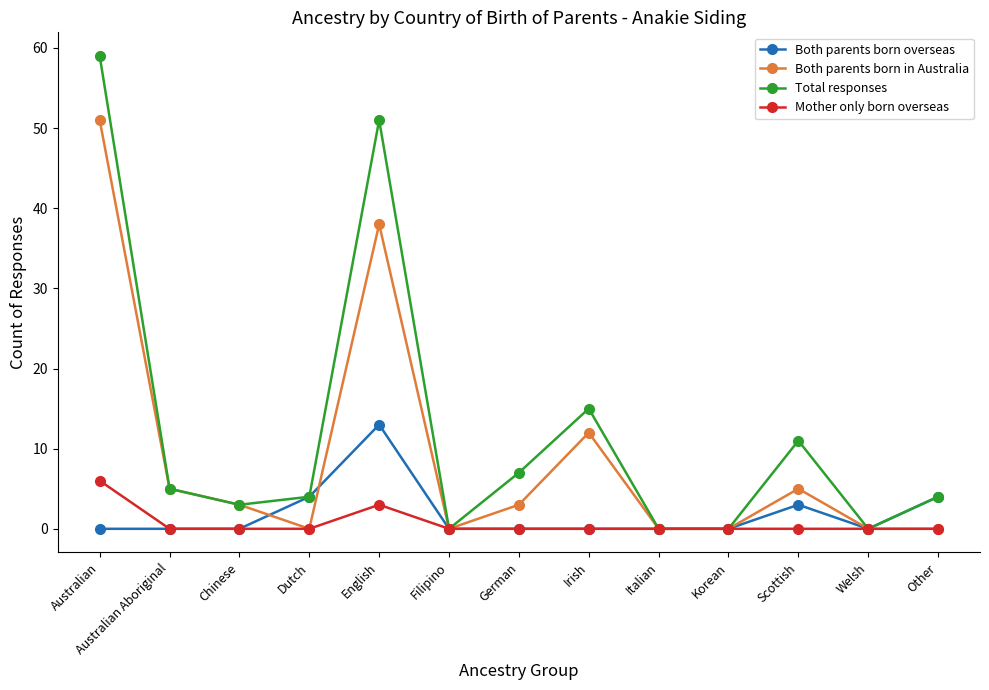

At which label is Total responses closest to 29?

Irish